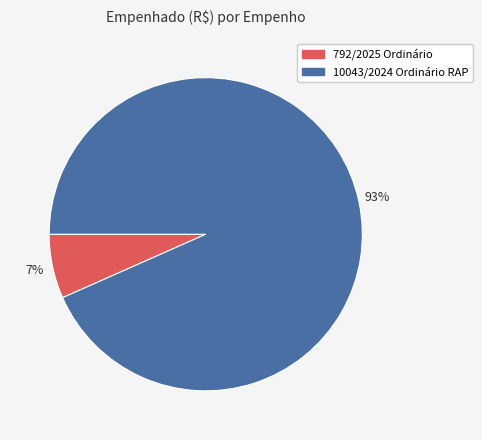

Is it true that 792/2025 Ordinário is 7% of the pie?

True